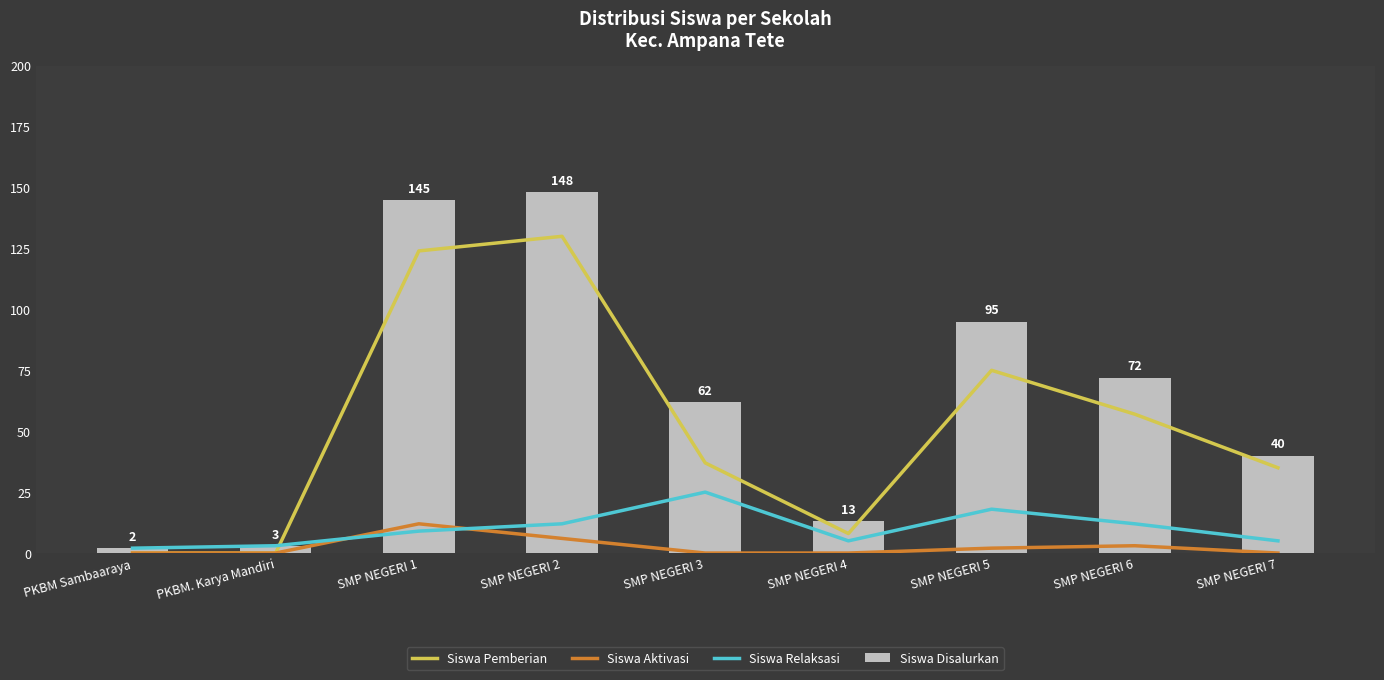

What is the difference between the maximum and minimum values in the Siswa Aktivasi series?

12